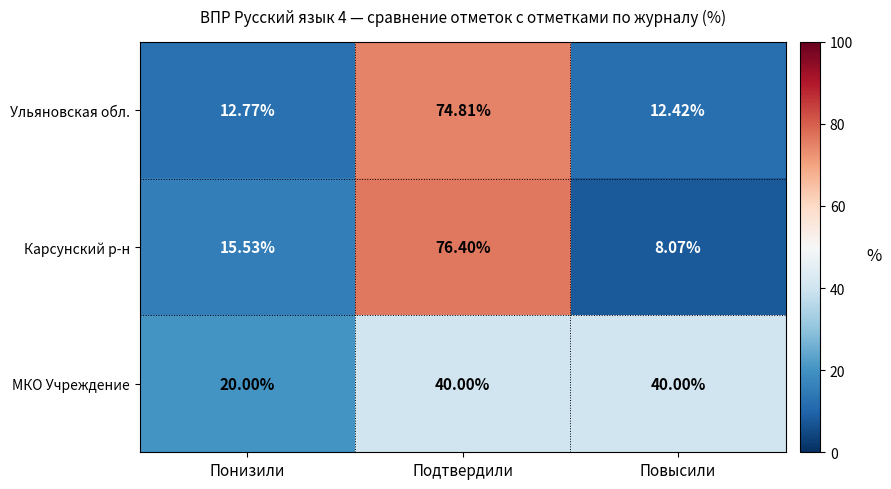

At which category is the sum across all series the highest?

Подтвердили